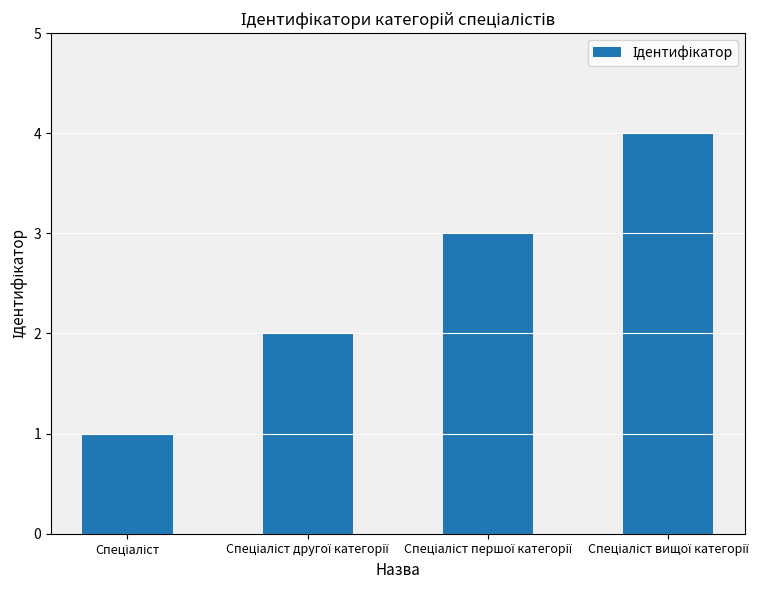

What is the sum of all values?

10